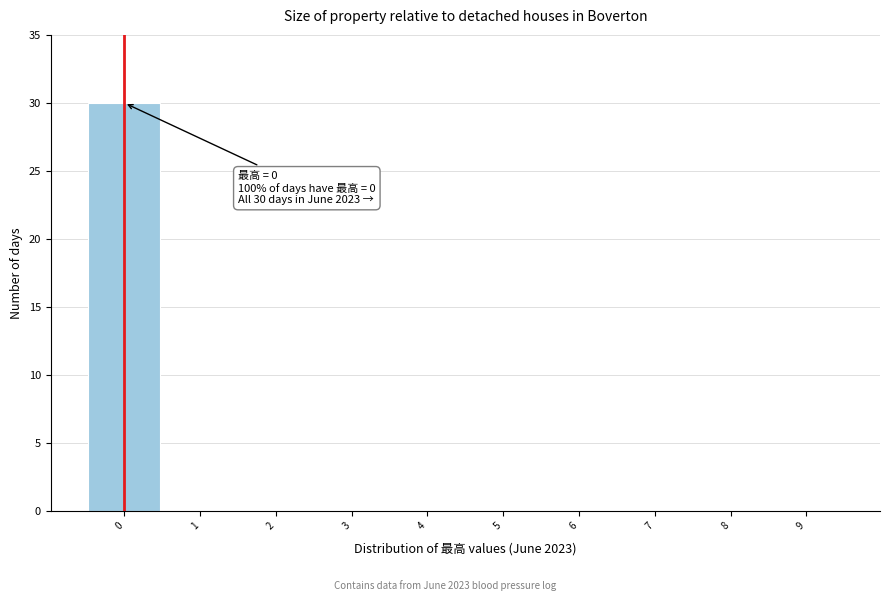

Which range on the x-axis has the tallest bar?

-0.5 to 0.5